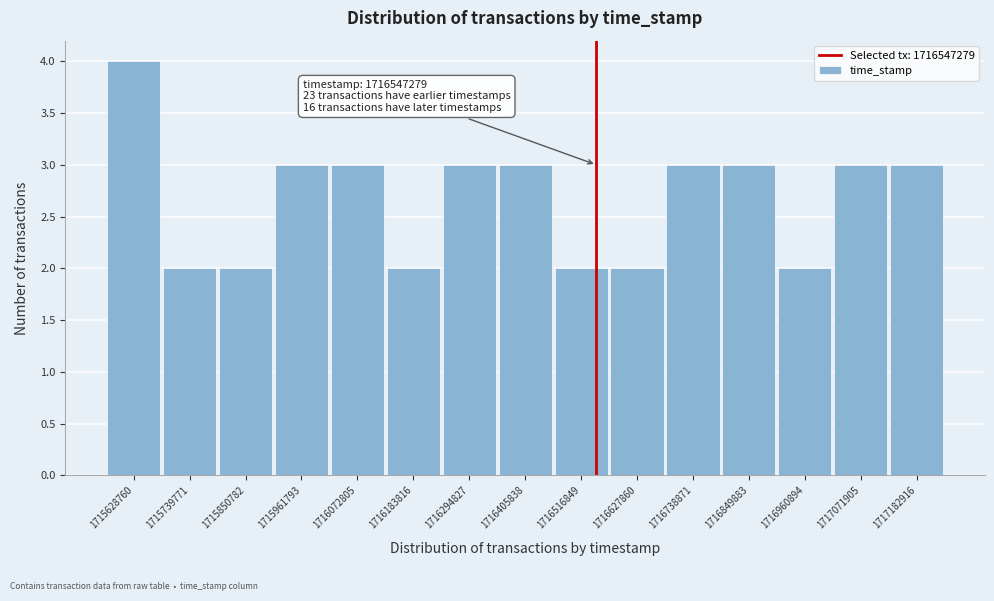

Over which range of the x-axis is the bar tallest?

1715580000 to 1715680000